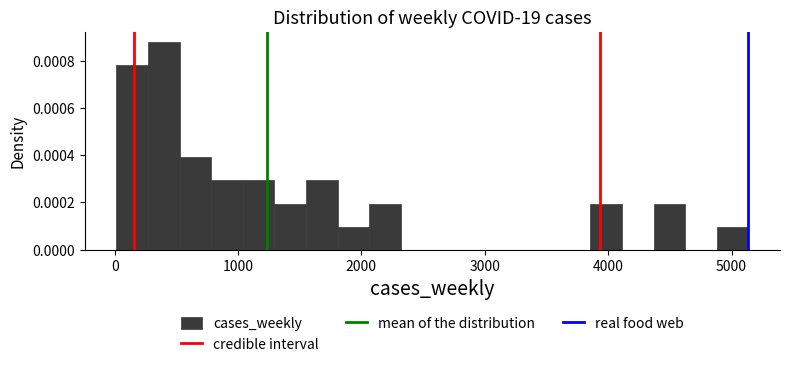

Read against the x-axis, roughly where is the centre of the tallest bar?

400